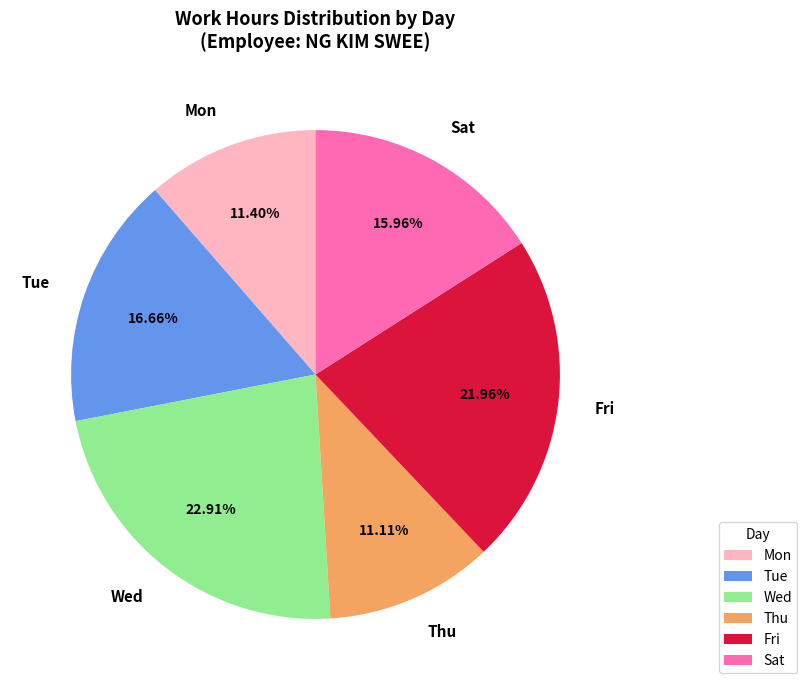

Between Sat and Mon, which is larger?

Sat